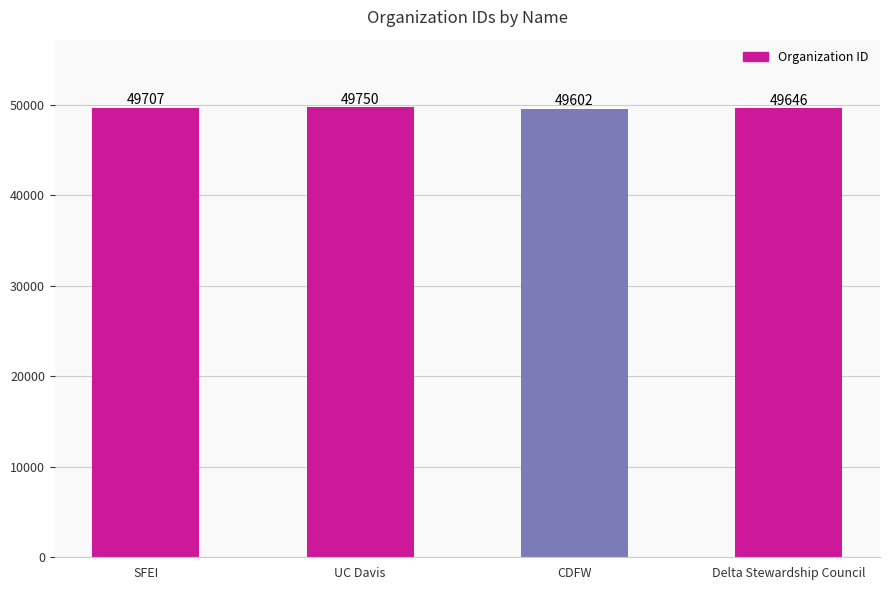

How many values are between 49646 and 49750?

3